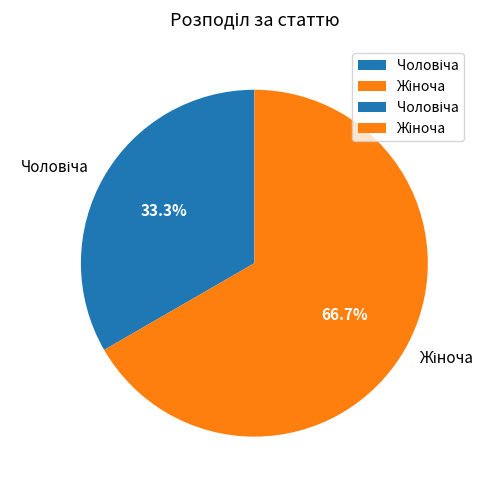

Is there a majority slice in this chart?

Yes